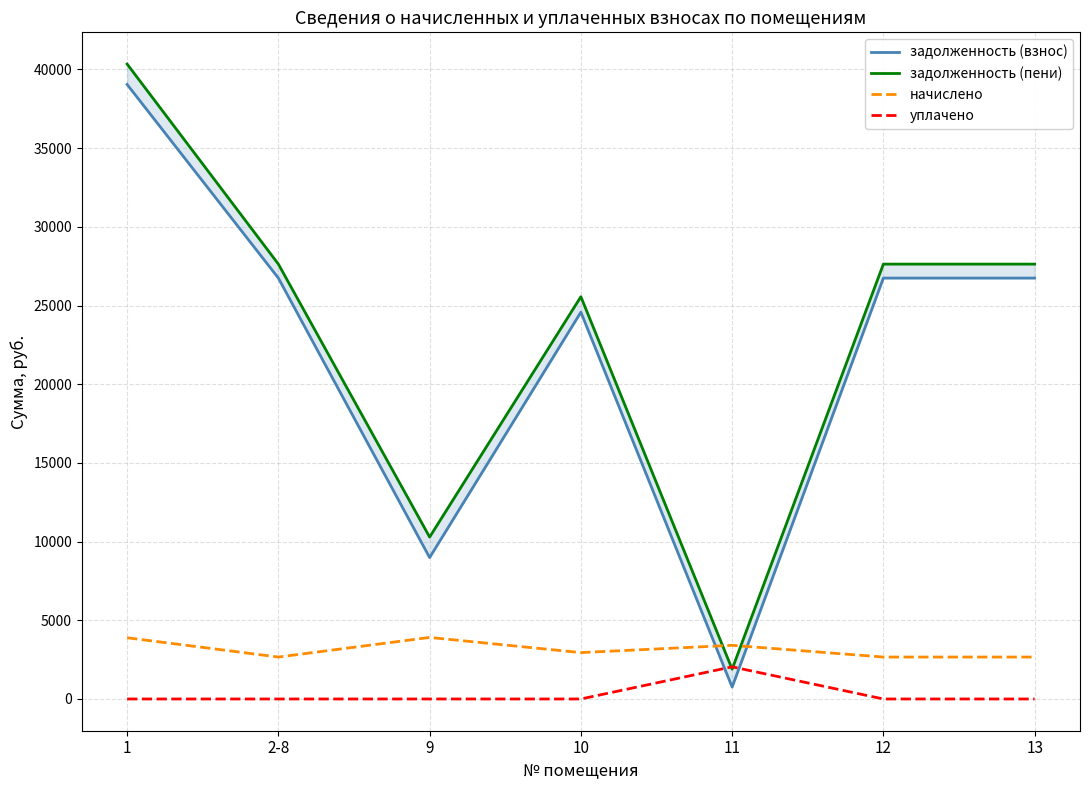

How many data points in задолженность (пени) are less than 27630?

3